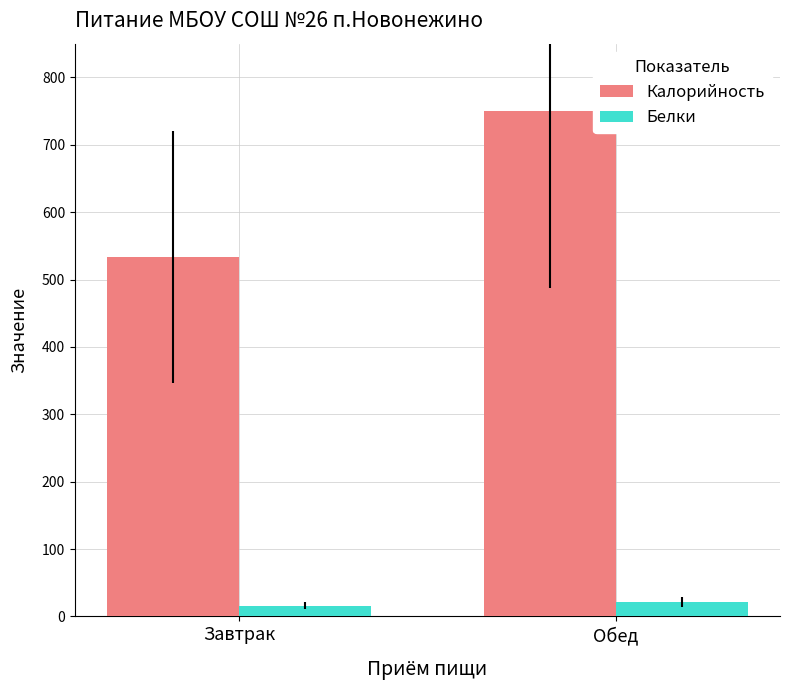

Are the bars grouped side by side (vs. stacked)?

Yes